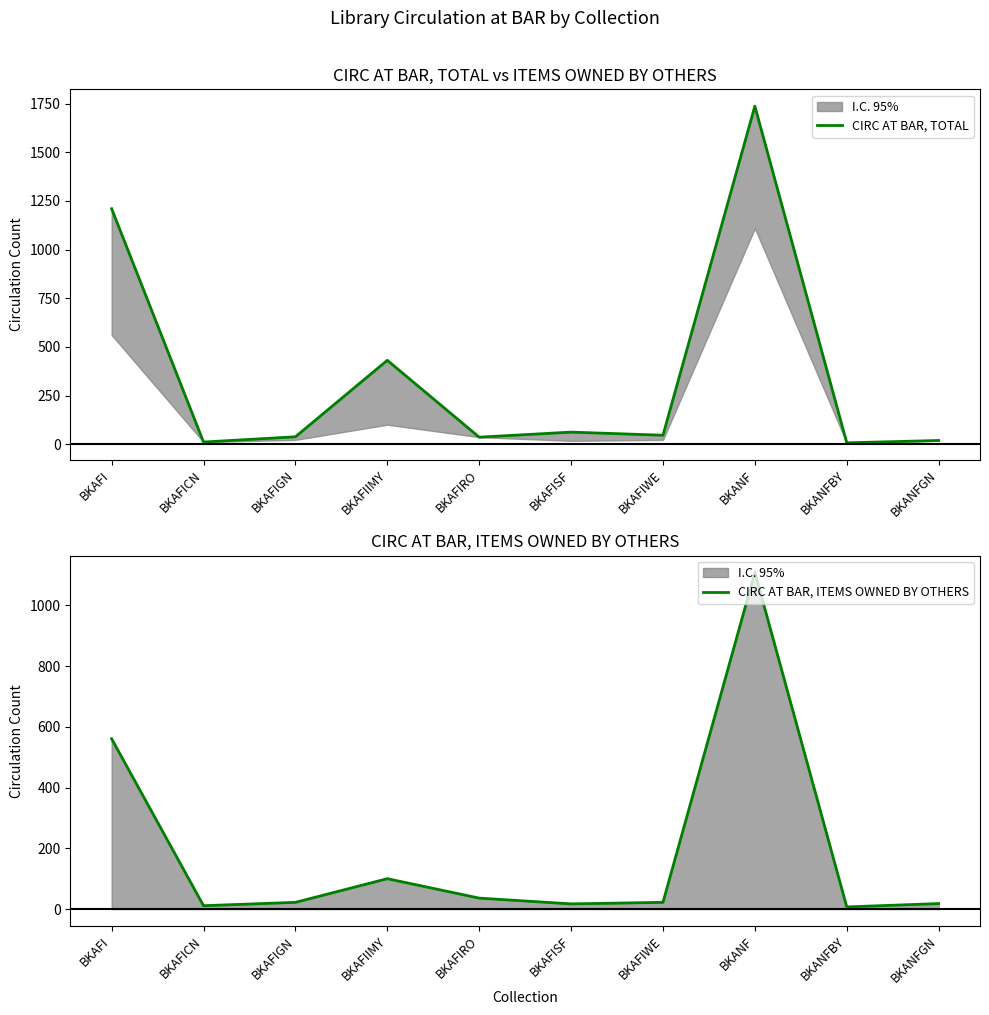

What position from the left is BKAFIGN?

3